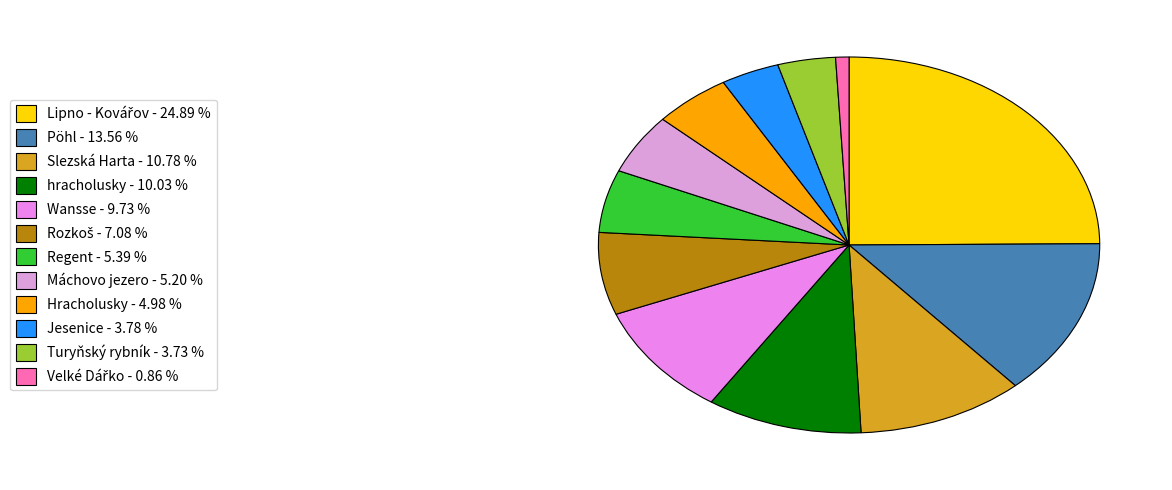

How many slices are in this pie chart?

12